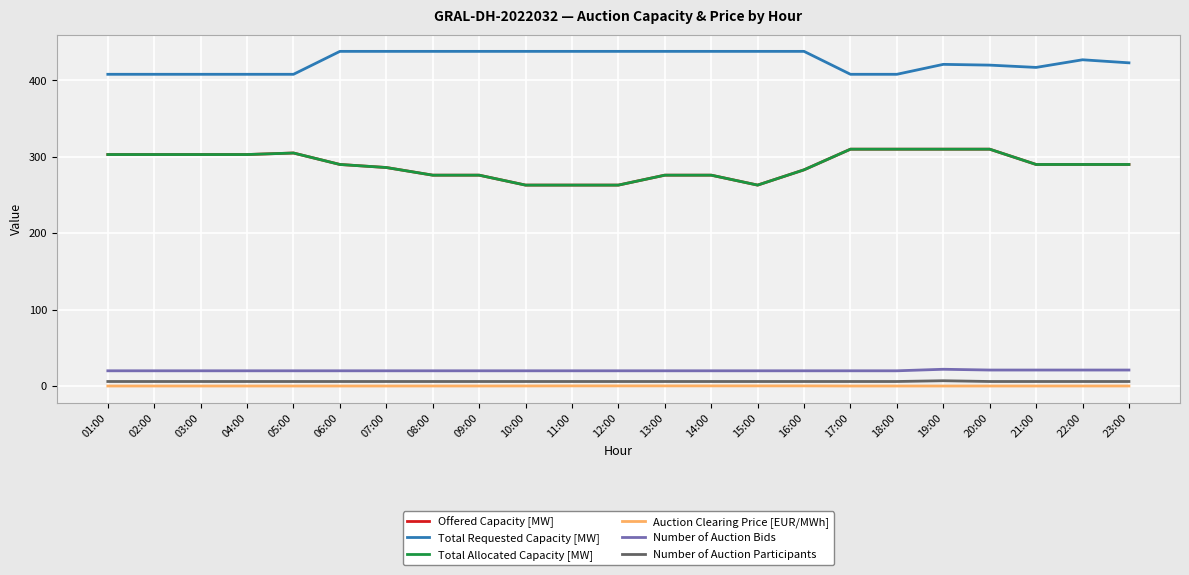

Reading right to left, what are all the values shown in this chart?

Offered Capacity [MW]: 290.0	290.0	290.0	310.0	310.0	310.0	310.0	283.0	263.0	276.0	276.0	263.0	263.0	263.0	276.0	276.0	286.0	290.0	305.0	303.0	303.0	303.0	303.0
Total Requested Capacity [MW]: 423.0	427.0	417.0	420.0	421.0	408.0	408.0	438.0	438.0	438.0	438.0	438.0	438.0	438.0	438.0	438.0	438.0	438.0	408.0	408.0	408.0	408.0	408.0
Total Allocated Capacity [MW]: 290.0	290.0	290.0	310.0	310.0	310.0	310.0	283.0	263.0	276.0	276.0	263.0	263.0	263.0	276.0	276.0	286.0	290.0	305.0	303.0	303.0	303.0	303.0
Auction Clearing Price [EUR/MWh]: 0.1	0.1	0.1	0.1	0.1	0.1	0.1	0.2	0.2	0.2	0.2	0.2	0.2	0.2	0.1	0.1	0.1	0.1	0.1	0.1	0.1	0.1	0.1
Number of Auction Bids: 21.0	21.0	21.0	21.0	22.0	20.0	20.0	20.0	20.0	20.0	20.0	20.0	20.0	20.0	20.0	20.0	20.0	20.0	20.0	20.0	20.0	20.0	20.0
Number of Auction Participants: 6.0	6.0	6.0	6.0	7.0	6.0	6.0	6.0	6.0	6.0	6.0	6.0	6.0	6.0	6.0	6.0	6.0	6.0	6.0	6.0	6.0	6.0	6.0